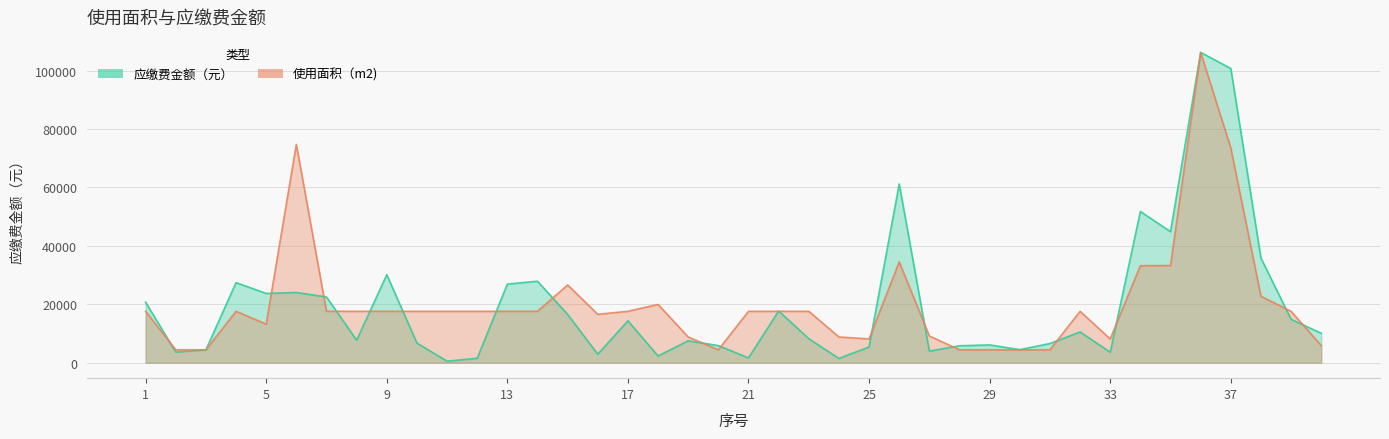

What is the sum of the 应缴费金额（元） values at 12 and 39?

16347.0